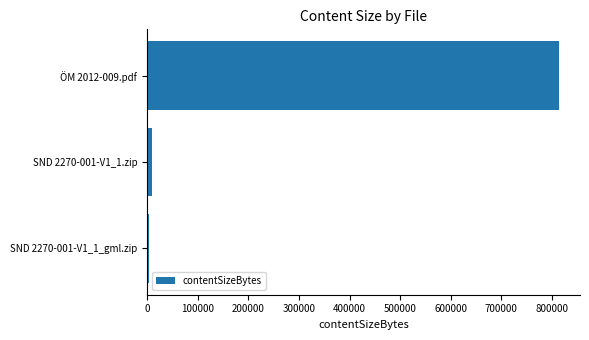

How many bars are there in total?

3